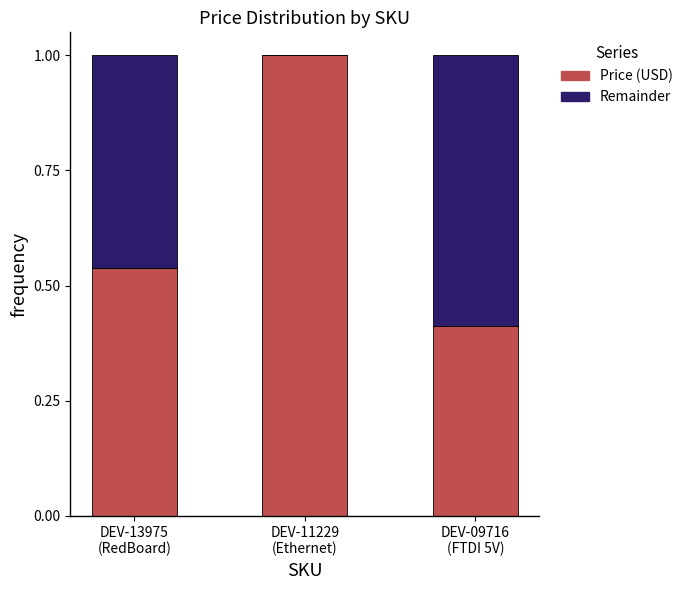

How many data points does each series have?

3